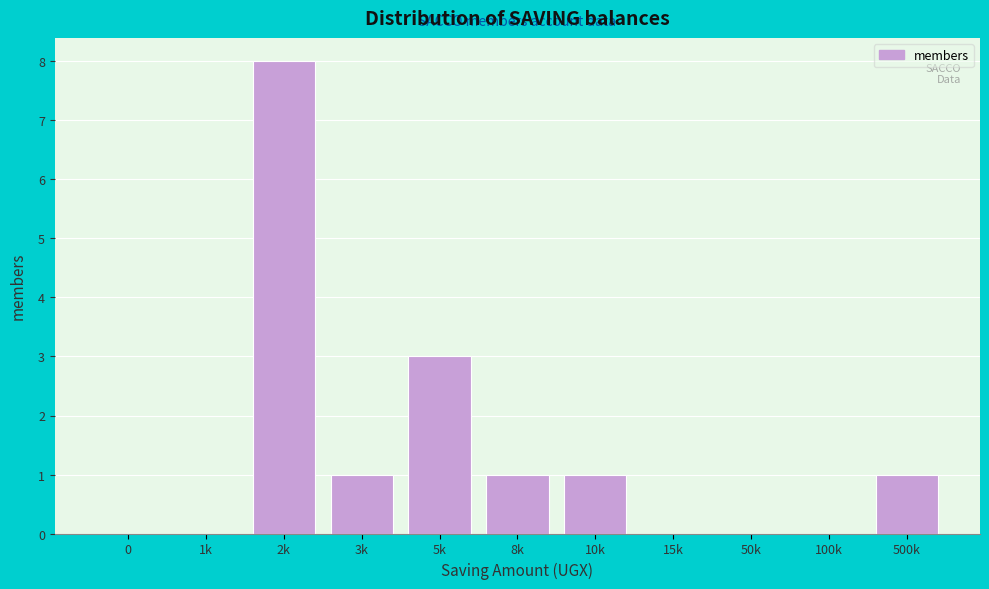

Reading right to left, extract all data points from this chart.

500k=1	100k=0	50k=0	15k=0	10k=1	8k=1	5k=3	3k=1	2k=8	1k=0	0=0